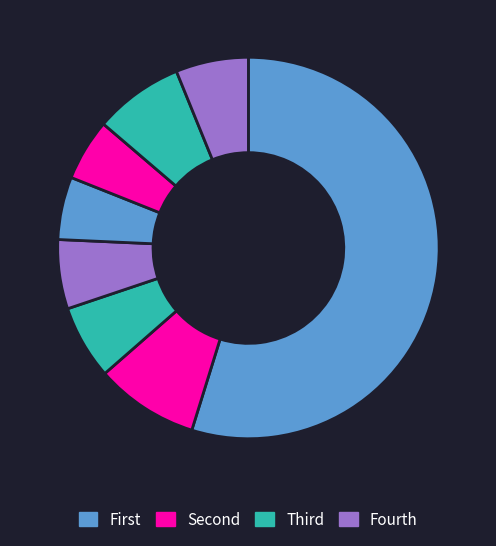

How many slices are in this pie chart?

8